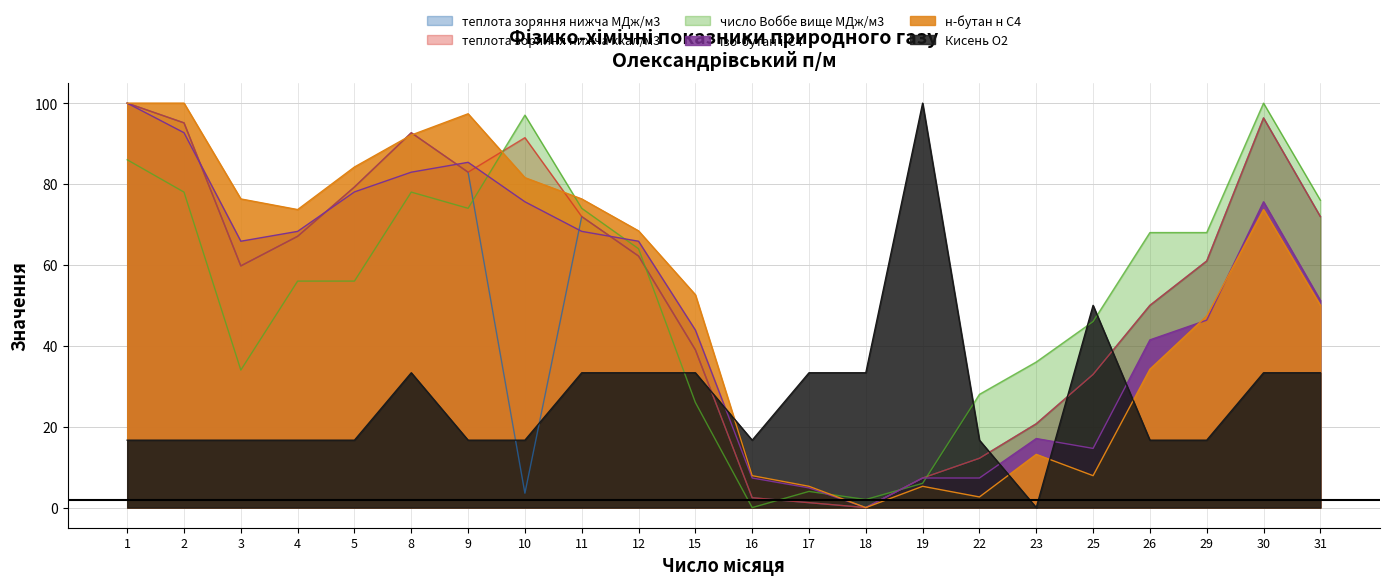

Where is the first local minimum for н-бутан н C4?

4